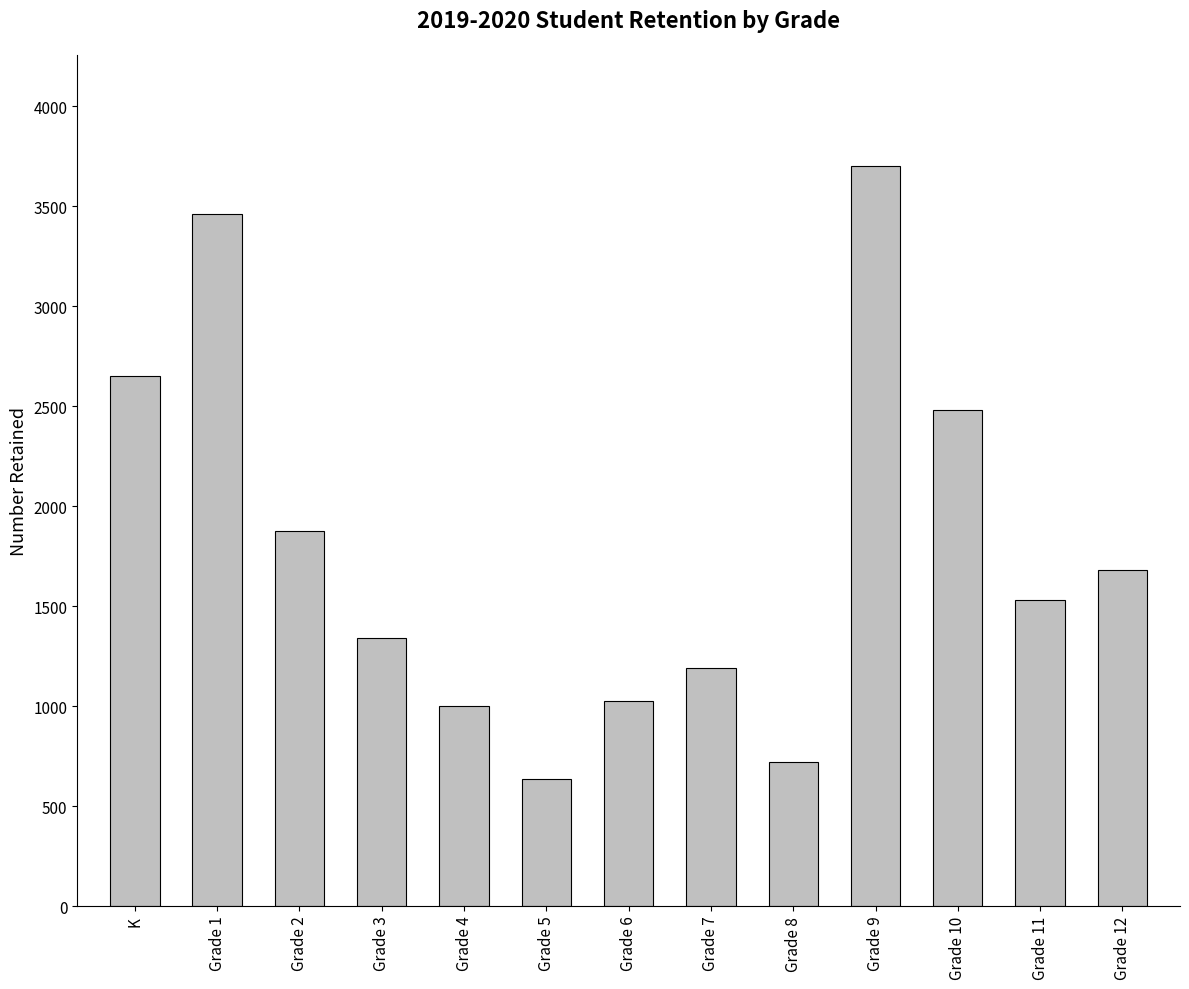

What is the greatest value displayed?

3701